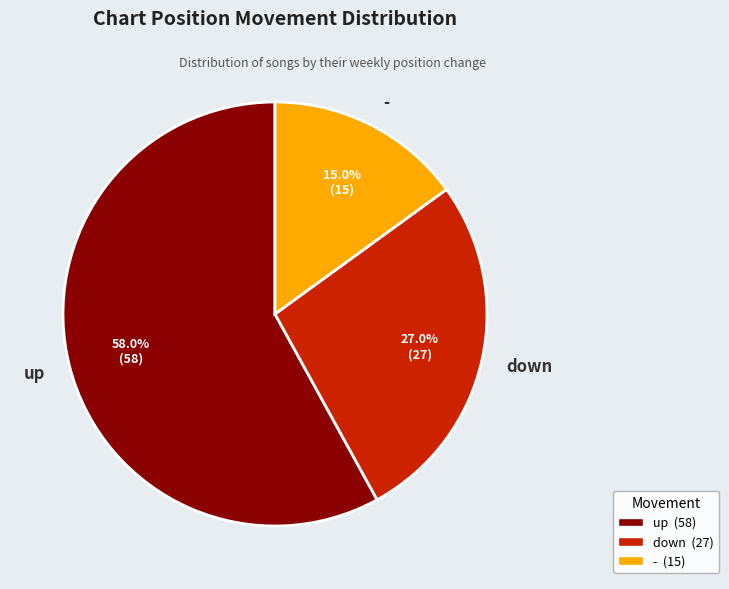

To the nearest percent, what portion does down represent?

27%